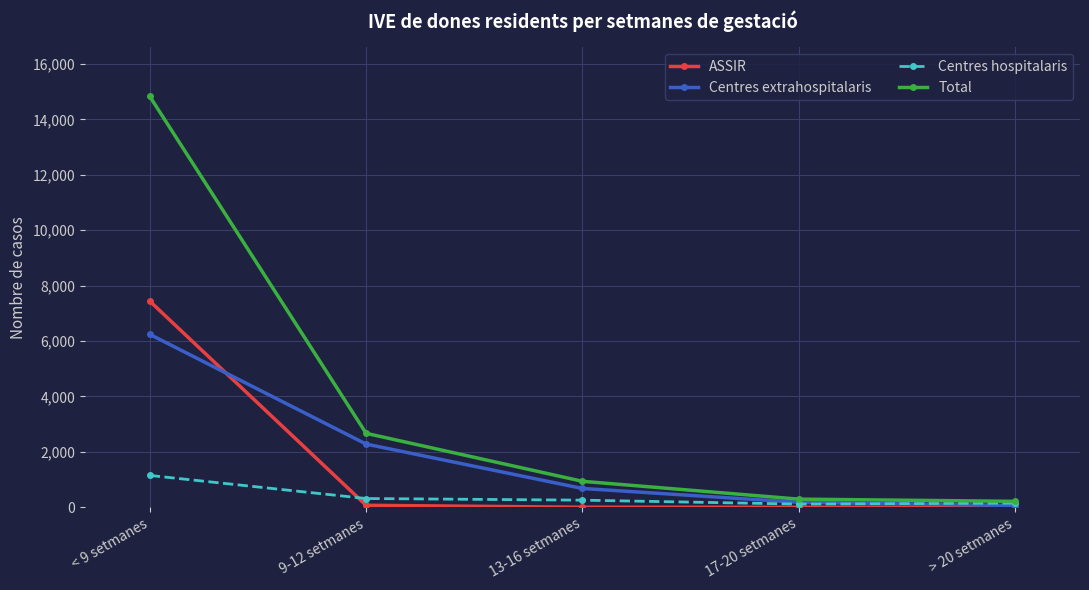

What is the spread (max minus min) of values at 9-12 setmanes?

2597